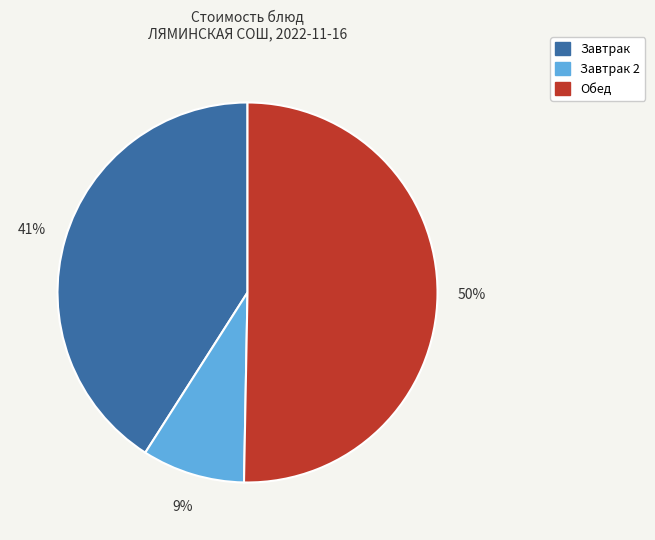

To the nearest percent, what is the average slice percentage?

33%